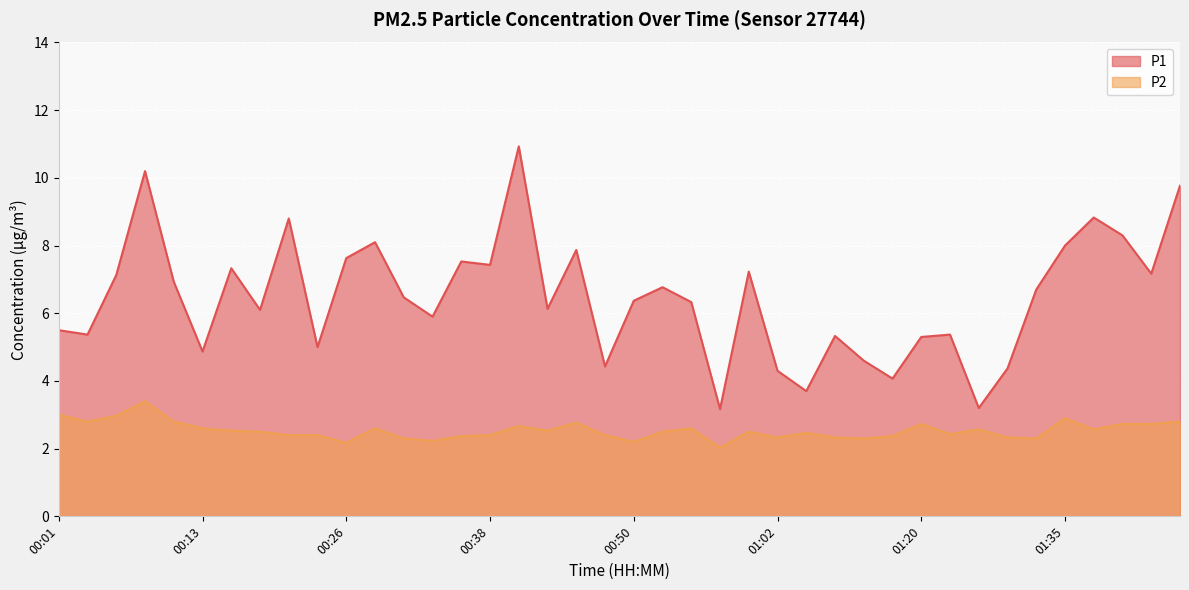

Read the P1 value at 01:05.

3.7